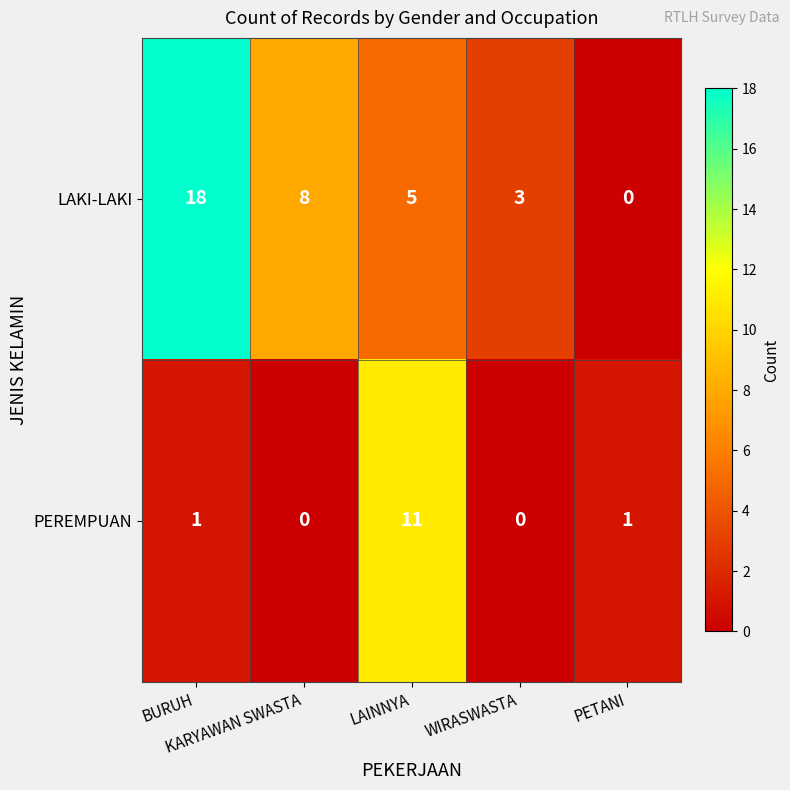

List the series in order of their peak value, highest first.

LAKI-LAKI, PEREMPUAN